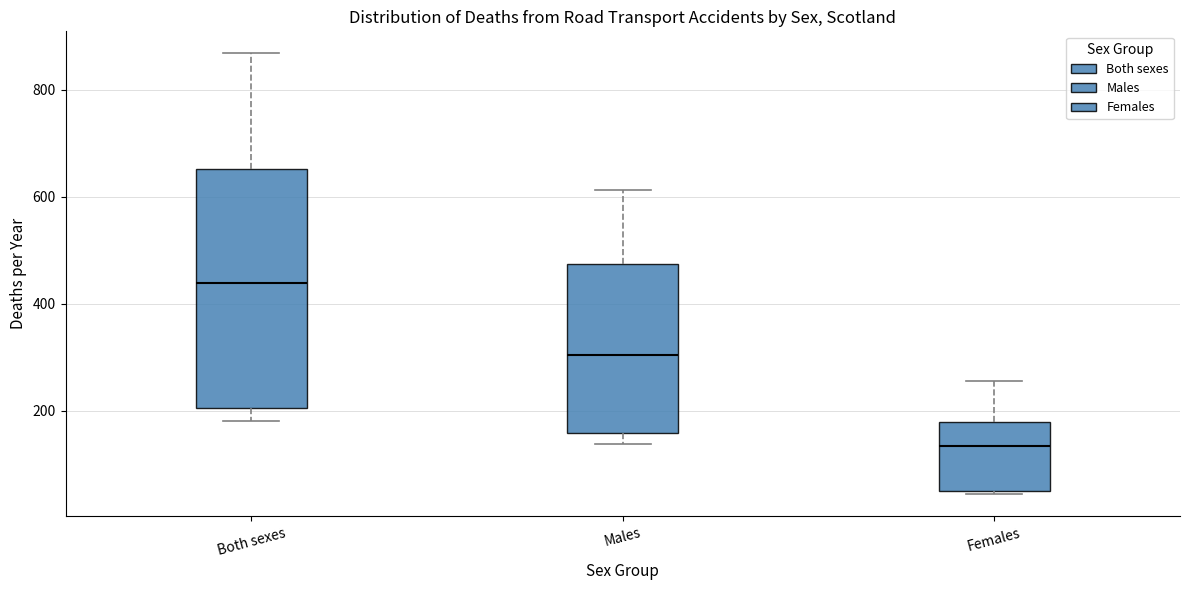

Reading left to right, transcribe this box plot: for each box, give where its median line is, the range the box spans, and where its two whiskers end, as read against the y-axis. The values are not printed on the chart, so give them approximately, as read against the axis.

Both sexes: median 440, box 200 to 660, whiskers 180 to 860
Males: median 300, box 160 to 480, whiskers 140 to 620
Females: median 140, box 40 to 180, whiskers 40 to 260